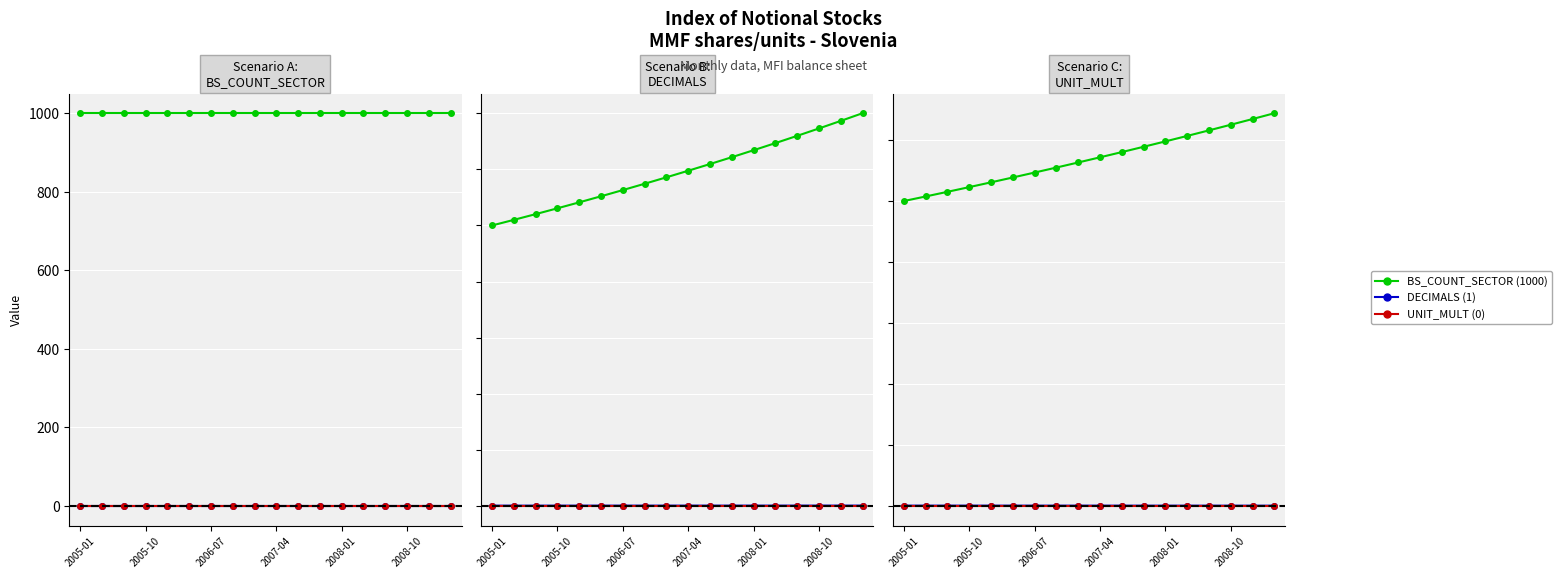

Does the chart display data point markers on the line(s)?

Yes